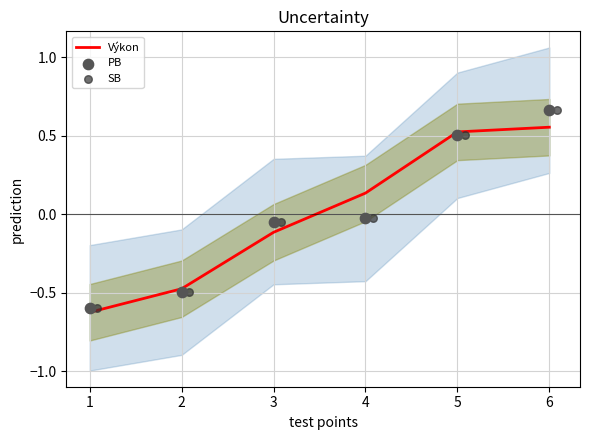

Which series has the largest Y range (max minus min)?

PB